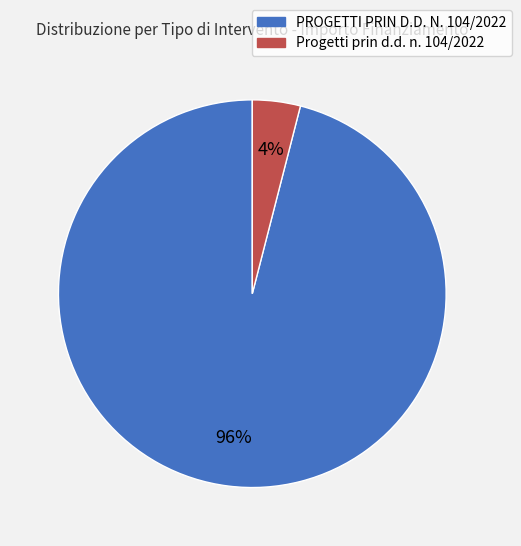

To the nearest percent, what is the difference between the largest and smallest slice percentages?

92%